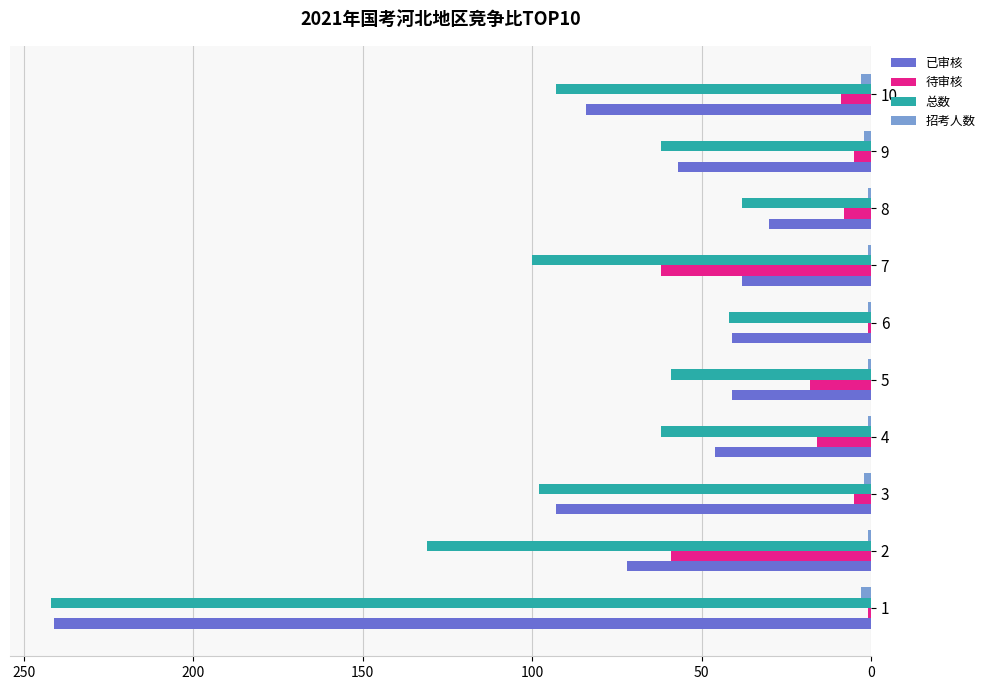

What is the spread (max minus min) of values at 9?

60